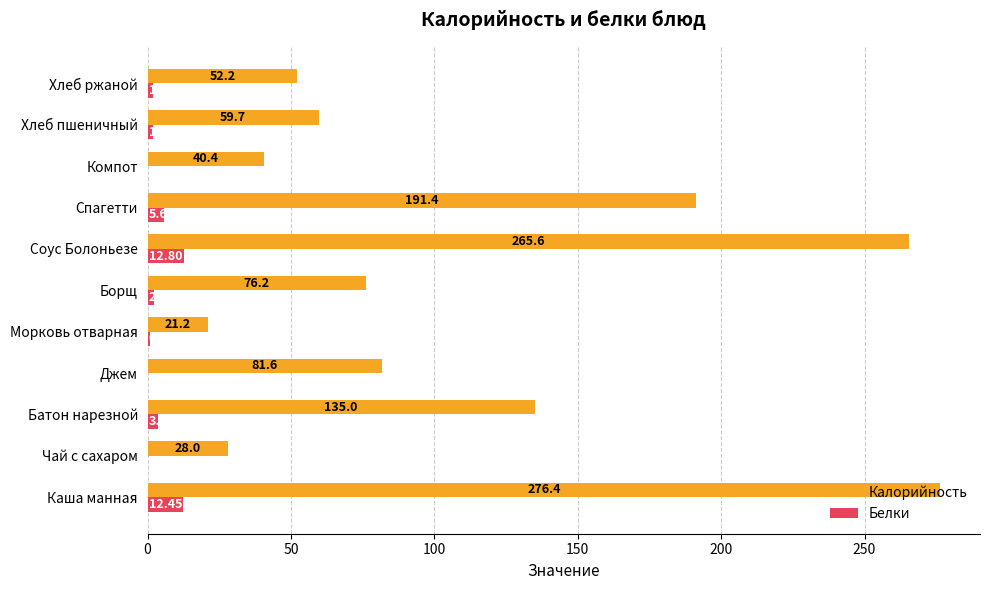

What is the sum of the Белки values at Компот and Борщ?

2.3